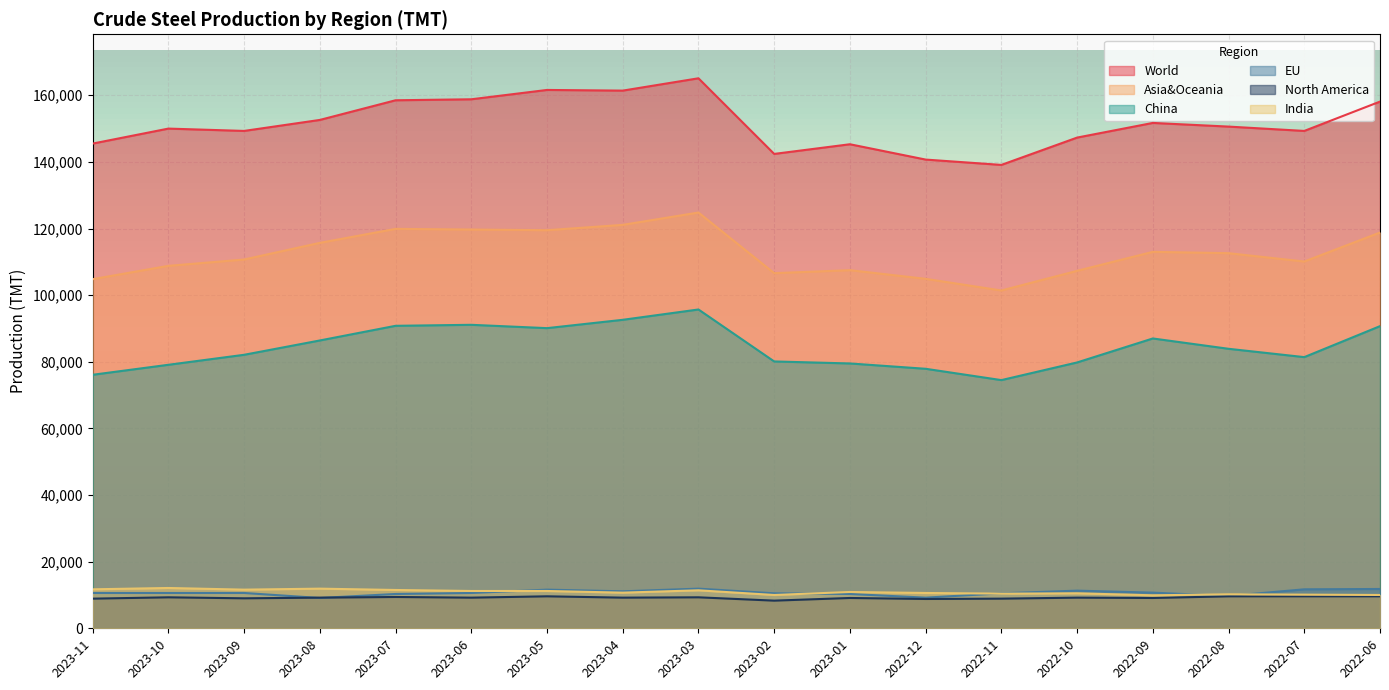

What are all the series names shown in the legend?

World, Asia&Oceania, China, EU, North America, India